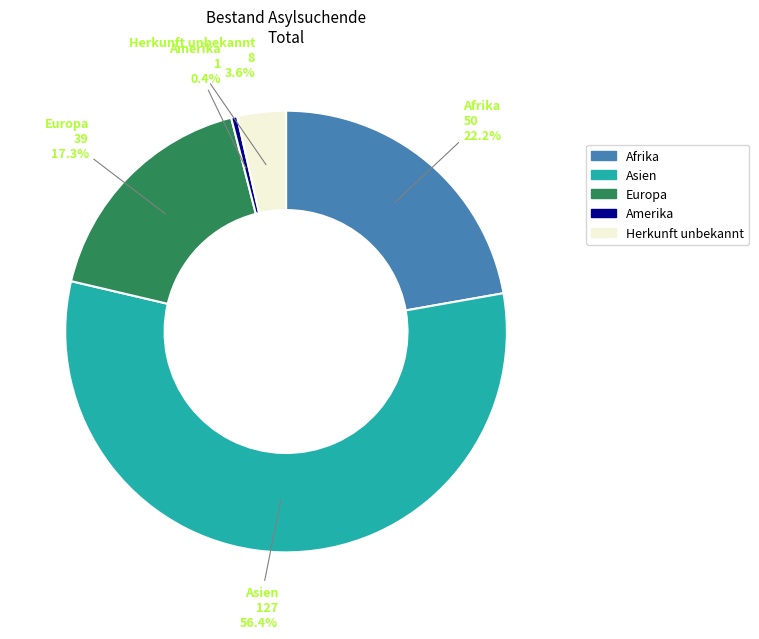

What percentage is NOT represented by Afrika?

77.8%